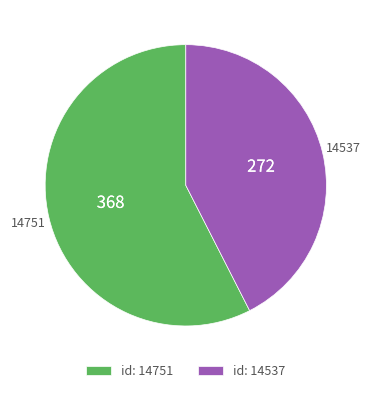

How many segments does this pie chart have?

2